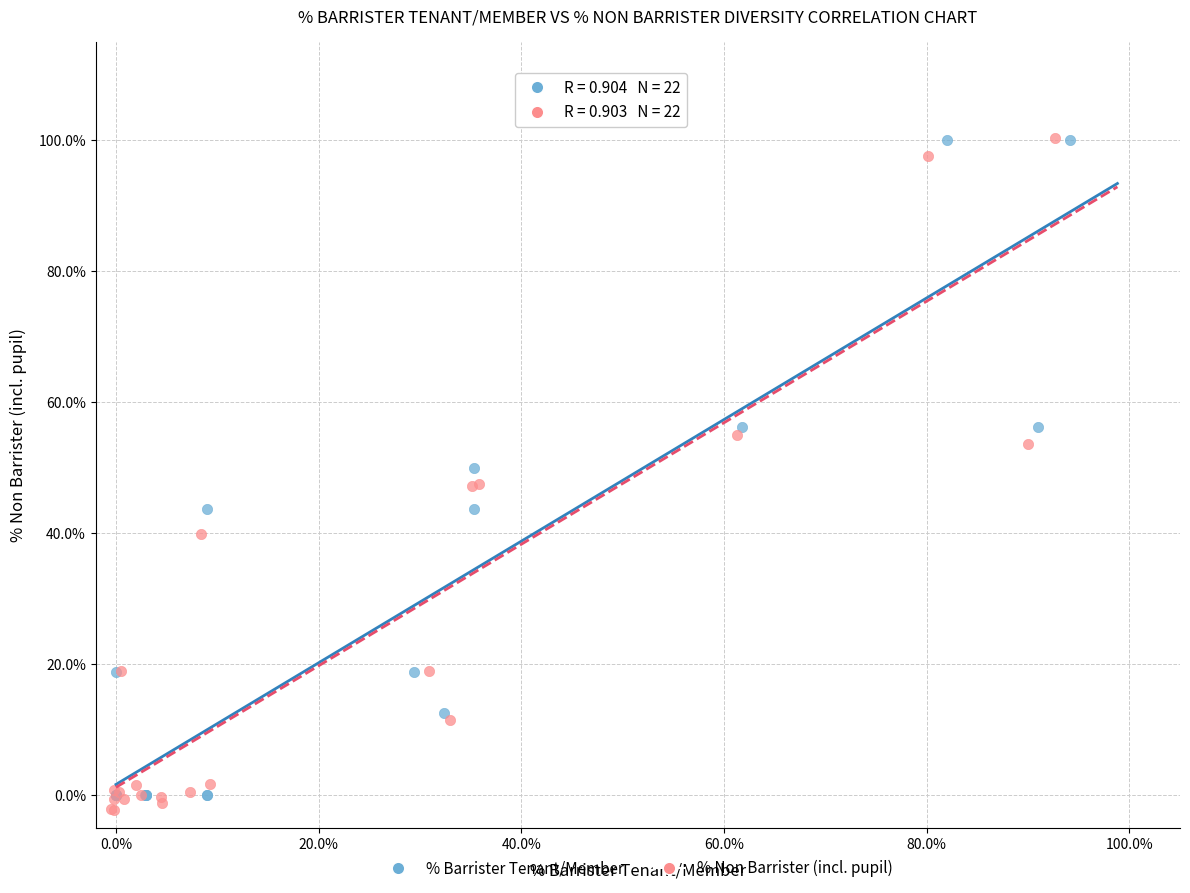

Which series contains the lowest Y value?

% Non Barrister (incl. pupil)